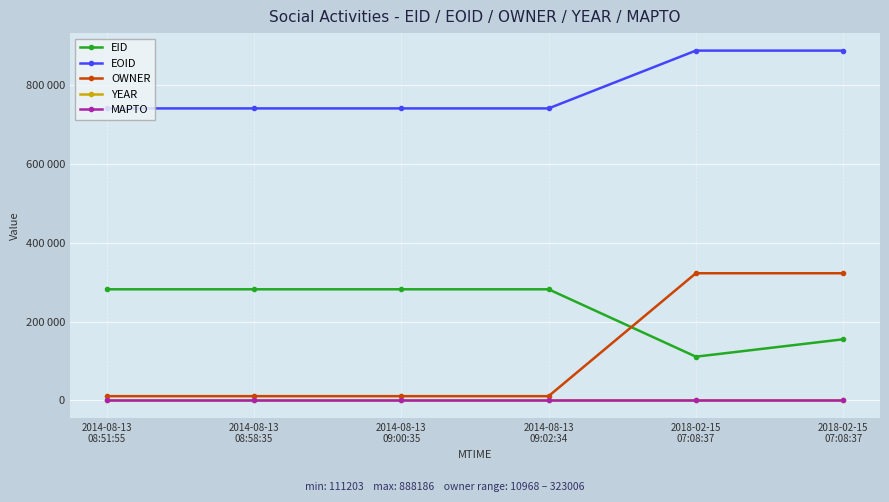

Does the chart have visible grid lines?

Yes